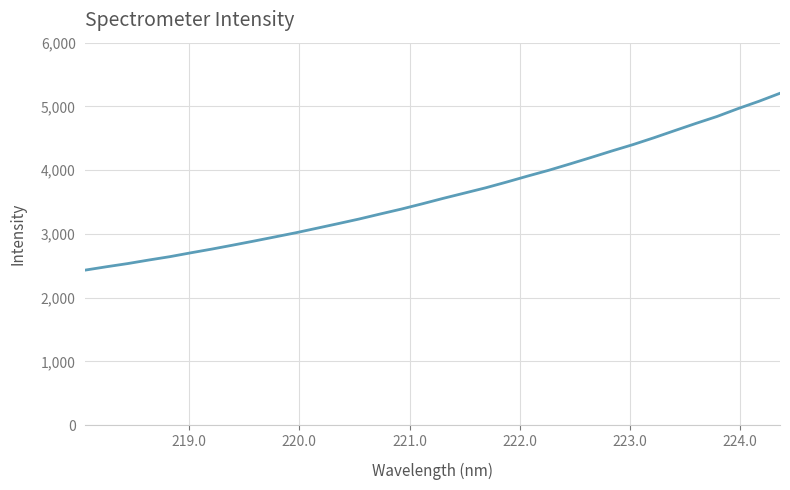

How many lines are shown in the chart?

1